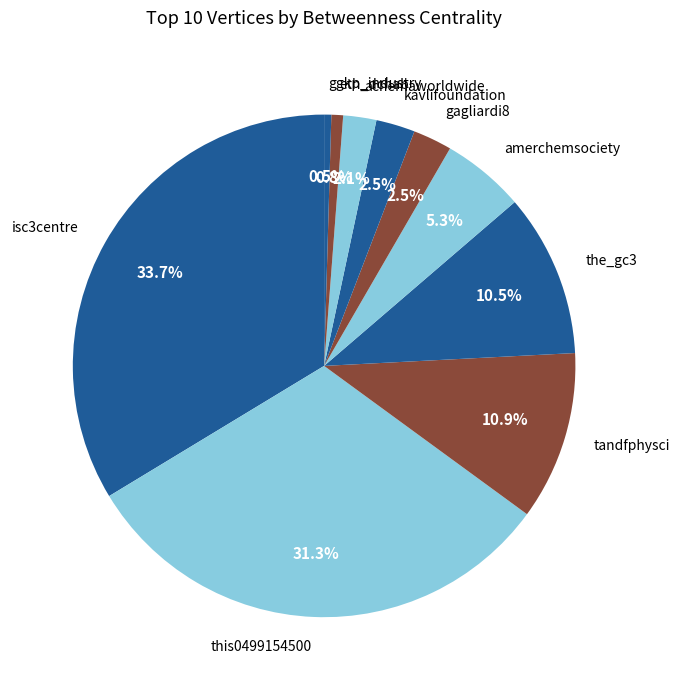

What is the ratio of the value at isc3centre to the value at this0499154500?

1.1